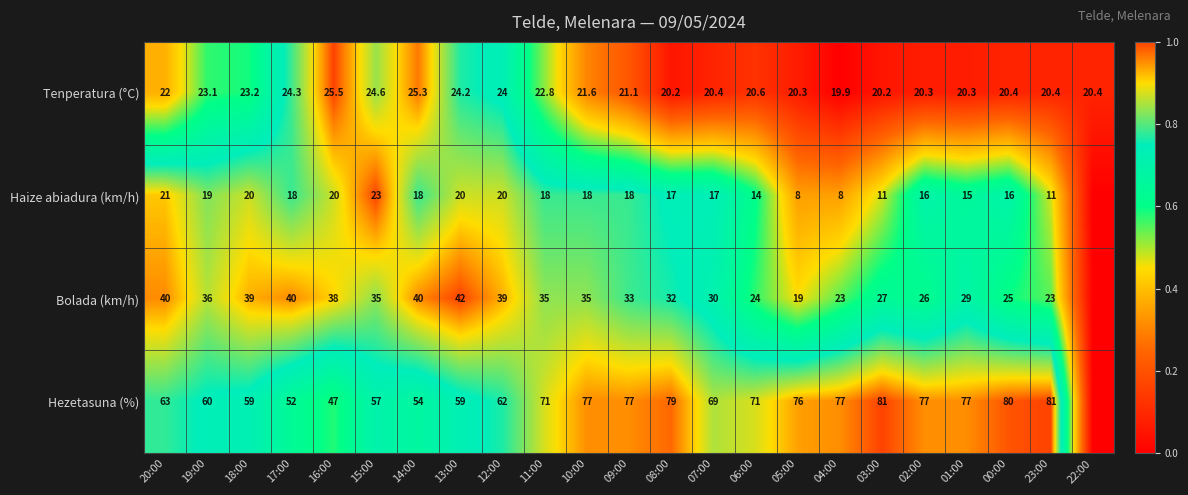

Where is Tenperatura (°C) nearest to the value 22?

20:00